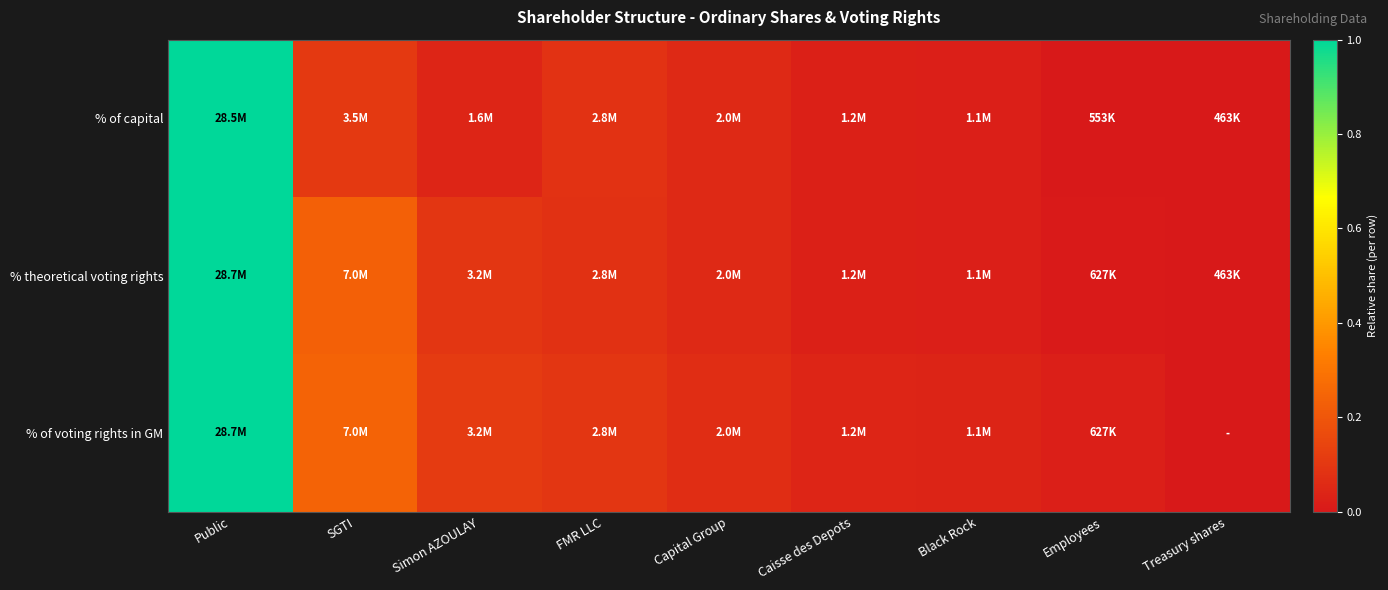

How many series are shown in this chart?

3